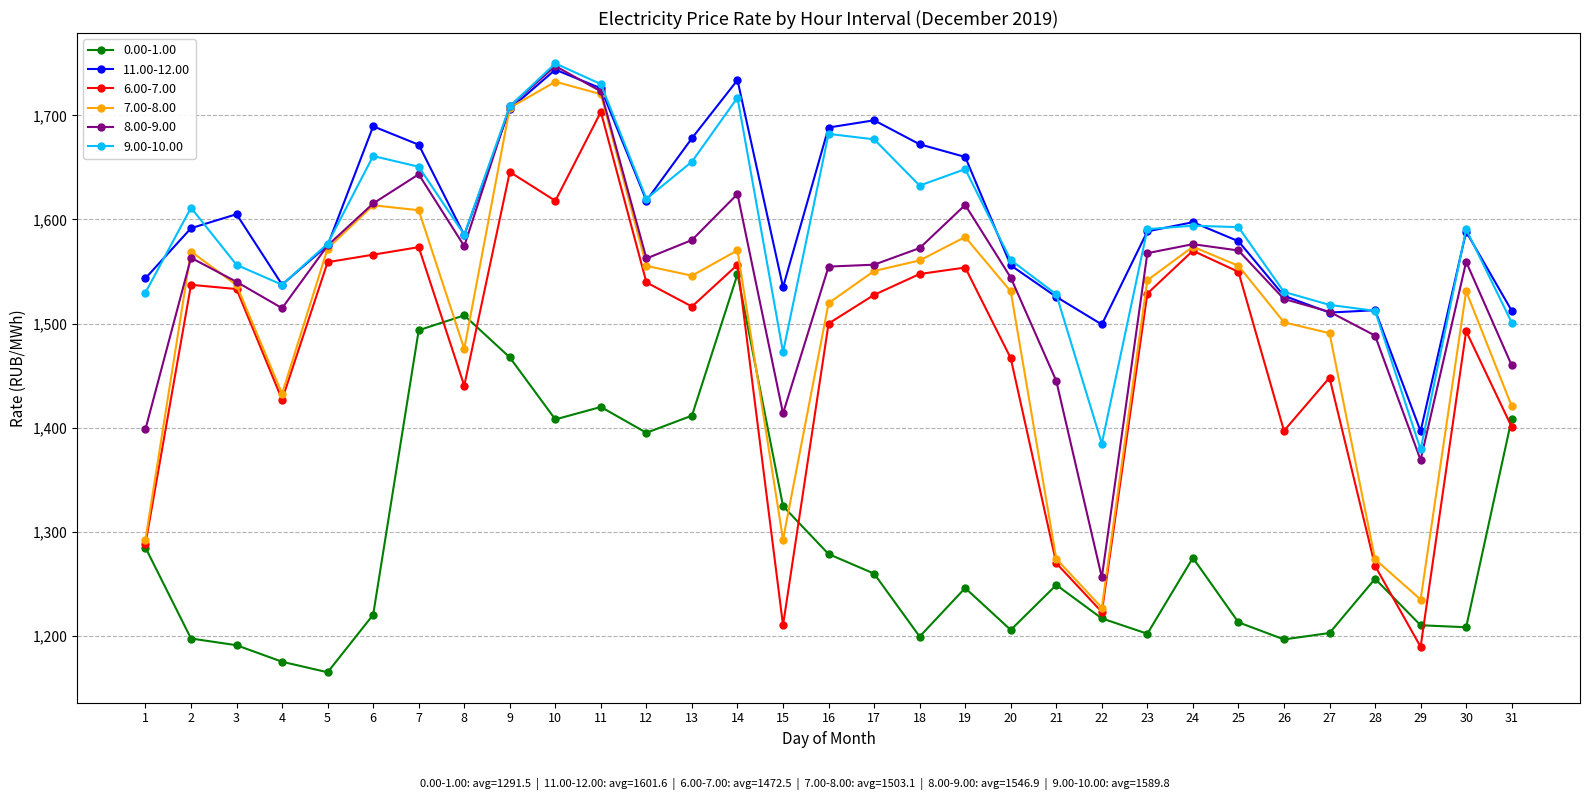

Read the 11.00-12.00 value at 22.

1499.2